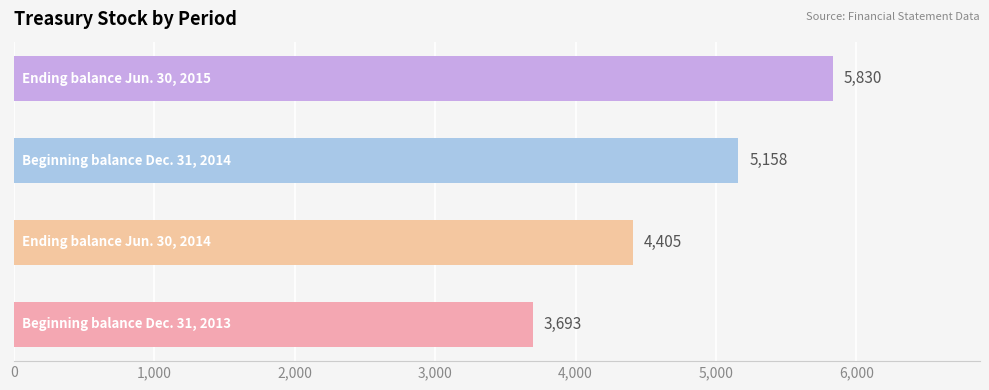

What is the smallest value displayed?

3693